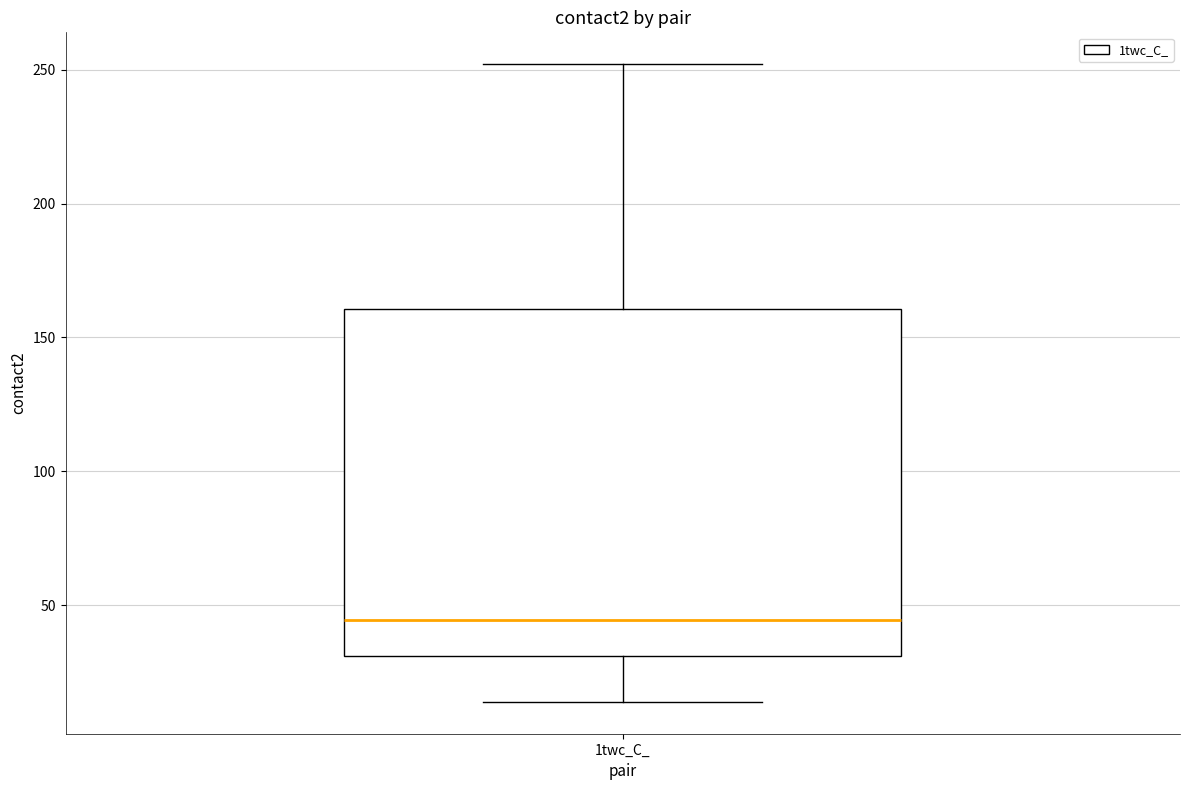

Where does the median line of the box for 1twc_C_ sit on the y-axis? The values are not printed on the chart, so give them approximately, as read against the axis.

45